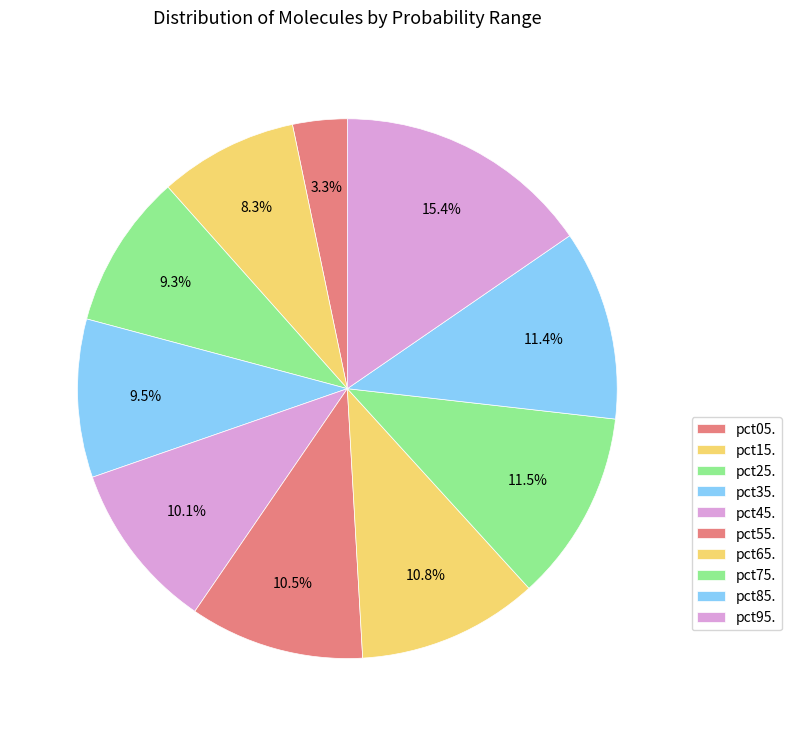

How many segments does this pie chart have?

10